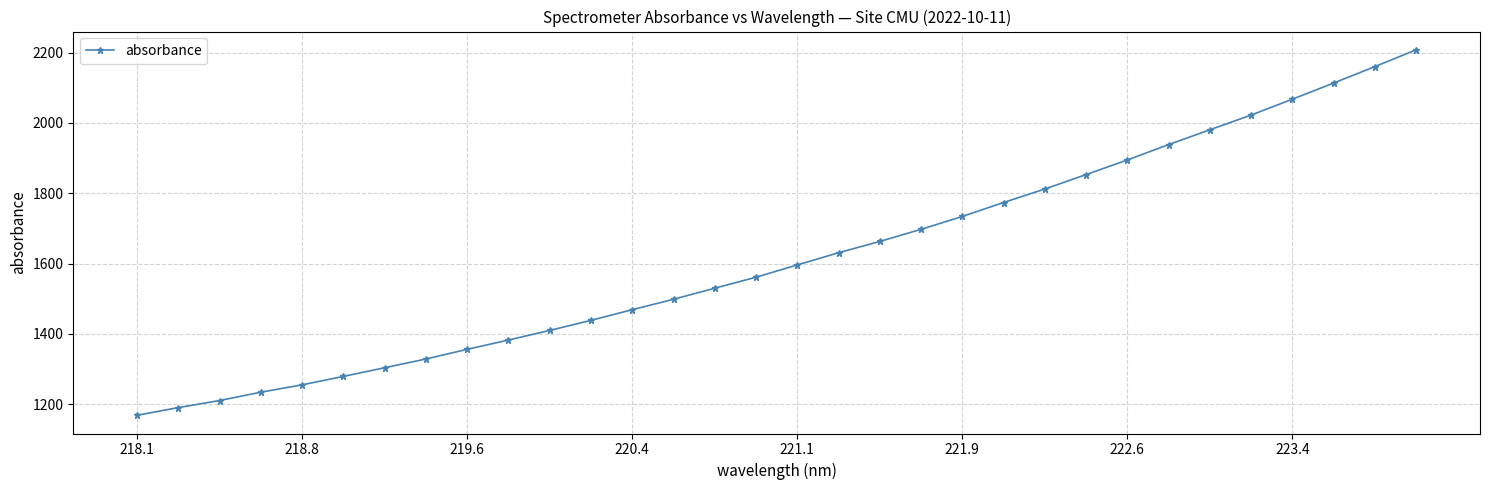

What is the difference between the maximum and minimum values?

1039.7